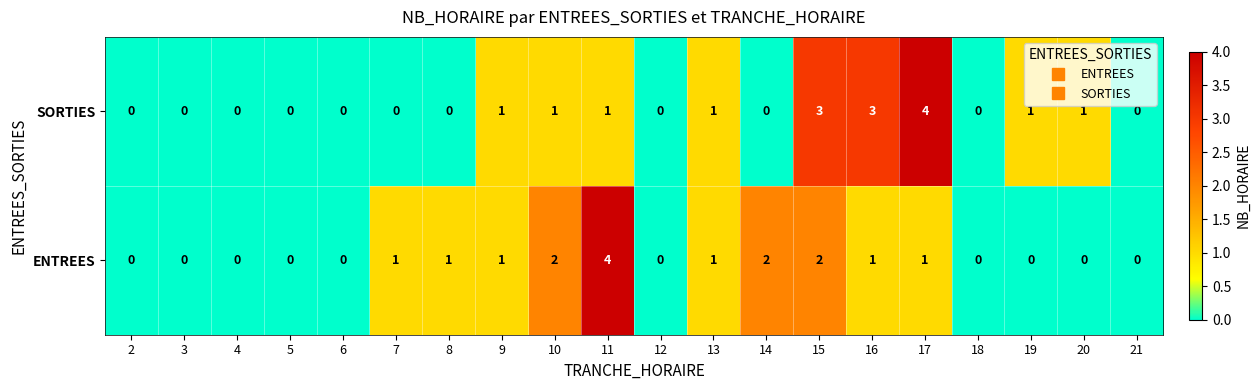

What is the total value across all series at 14?

2